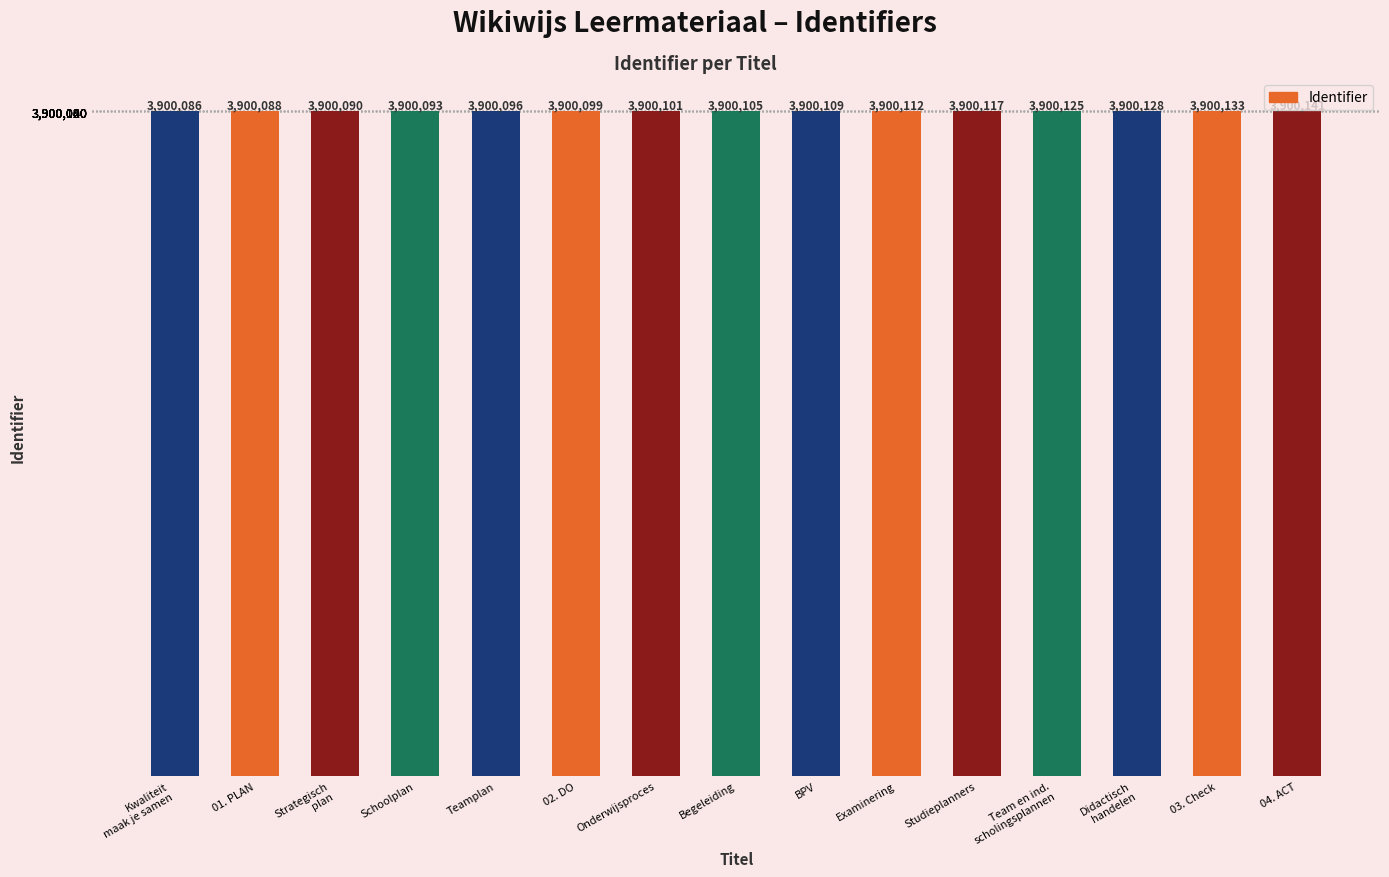

What is the label of the 10th bar from the right?

02. DO